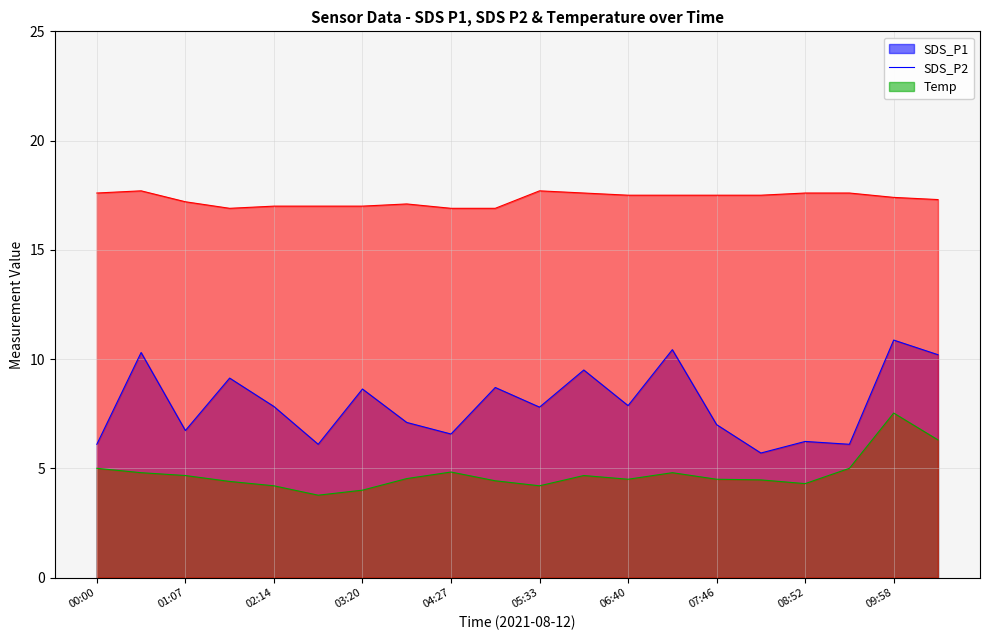

True or false: Temp has a value of 6.3 at 09:58.

False